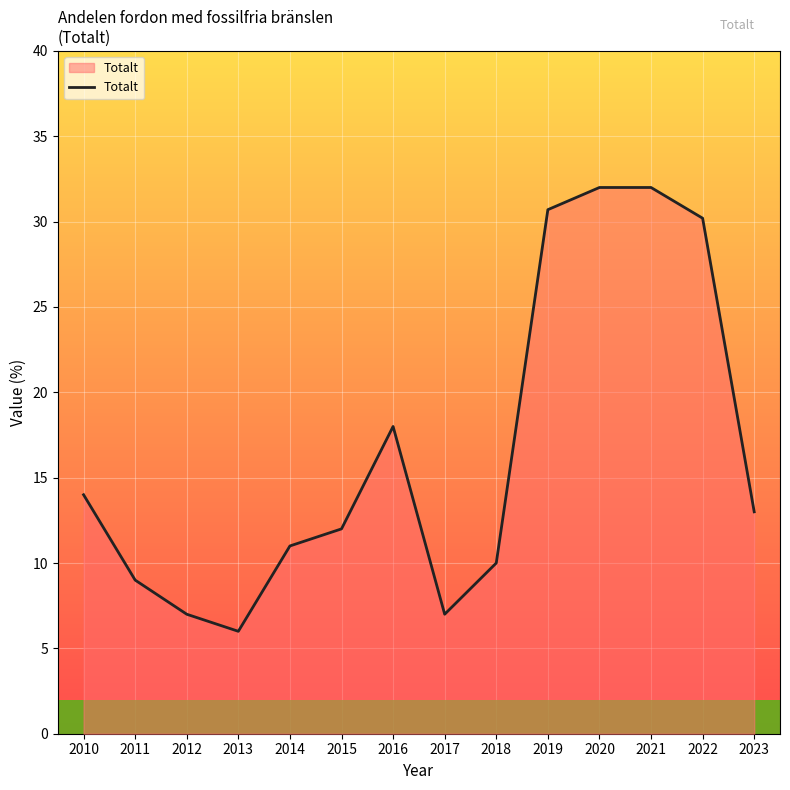

What is the average value?

16.6